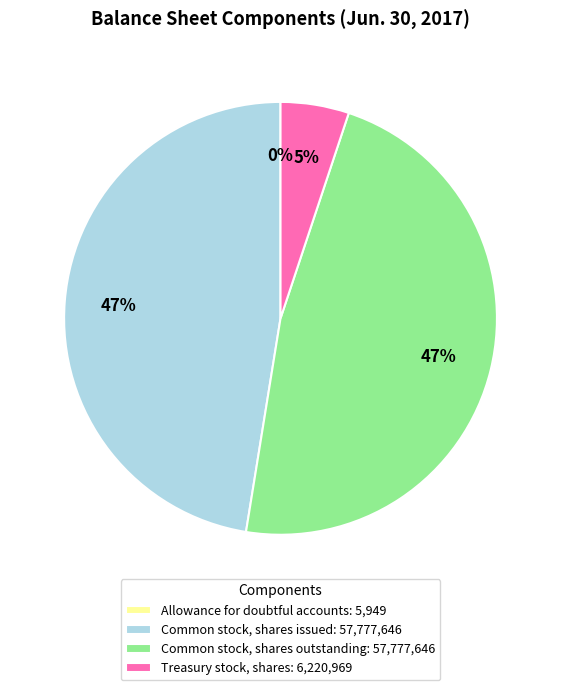

To the nearest percent, what is the combined percentage of Treasury stock, shares and Common stock, shares issued?

53%